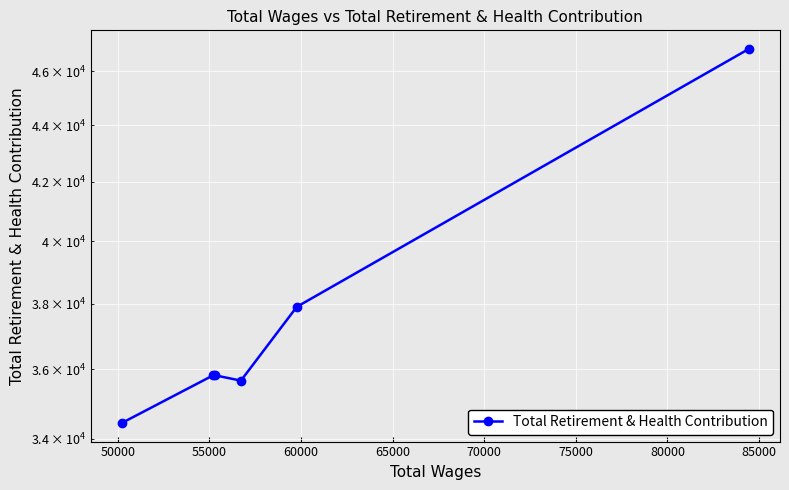

Approximately how many times larger is the value at 50000 compared to 65000?

0.9